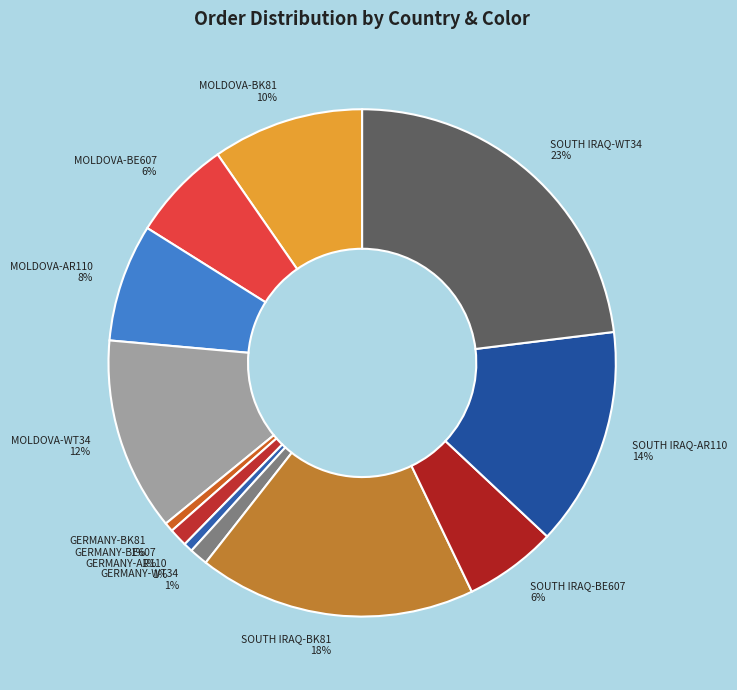

Is GERMANY-WT34 the majority of the pie?

No